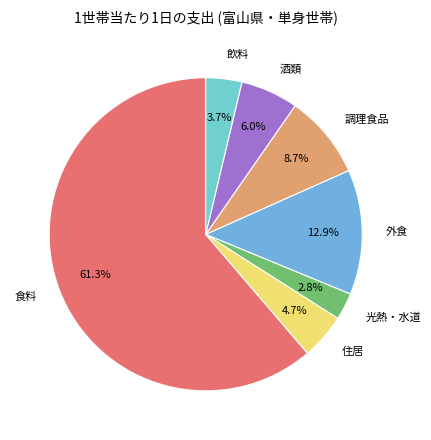

True or false: 酒類 accounts for 6% of the total.

True